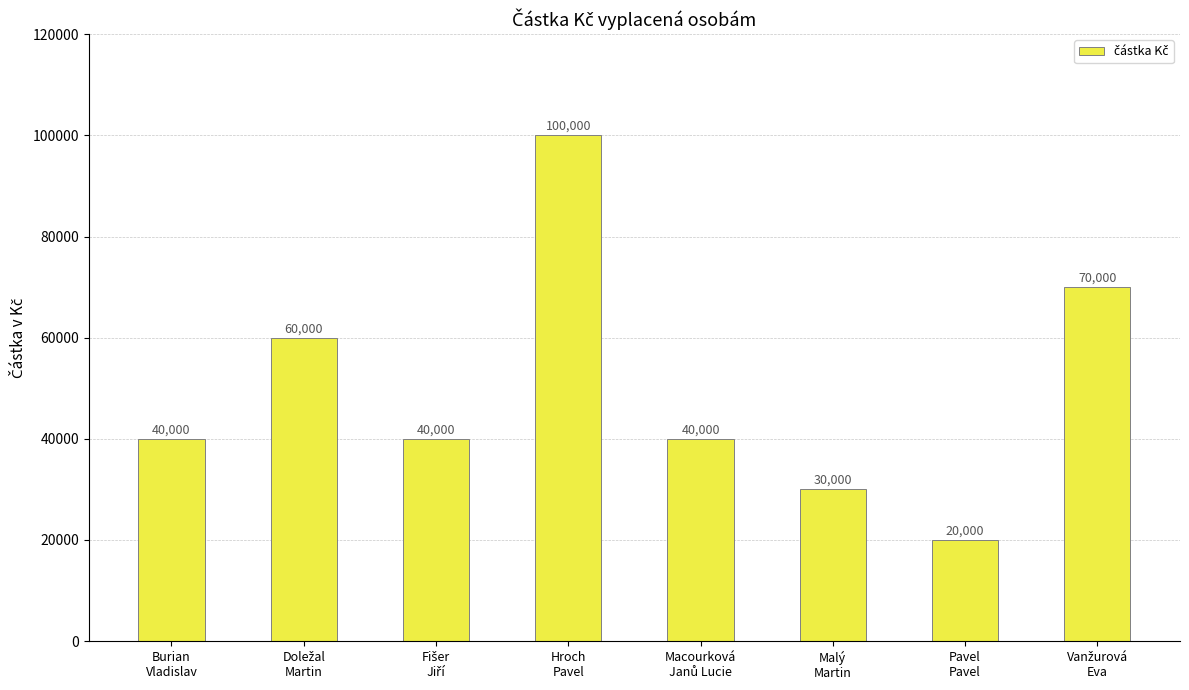

What is the smallest value displayed?

20000